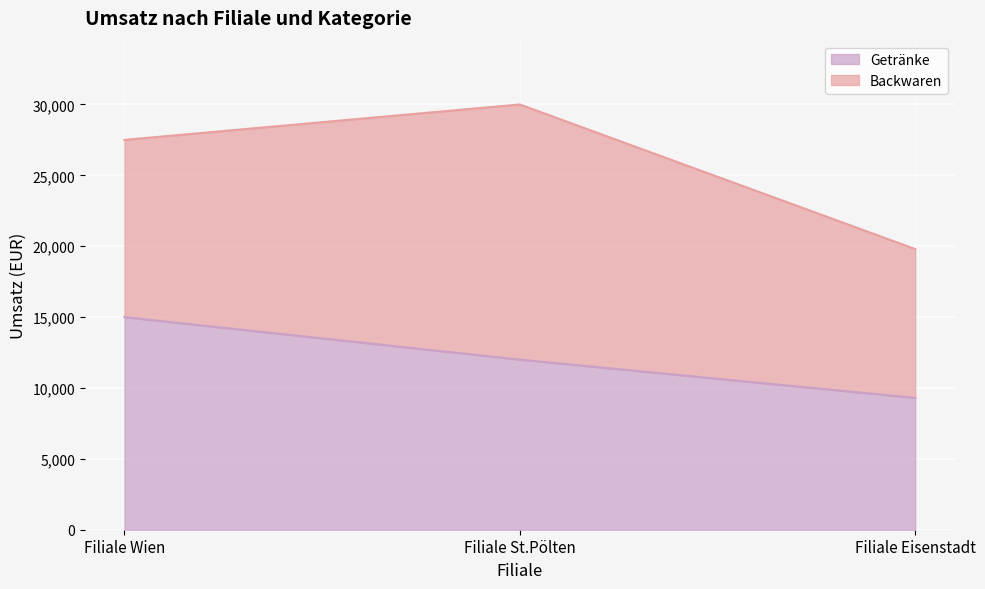

At which label is the value closest to 12150?

Filiale St.Pölten